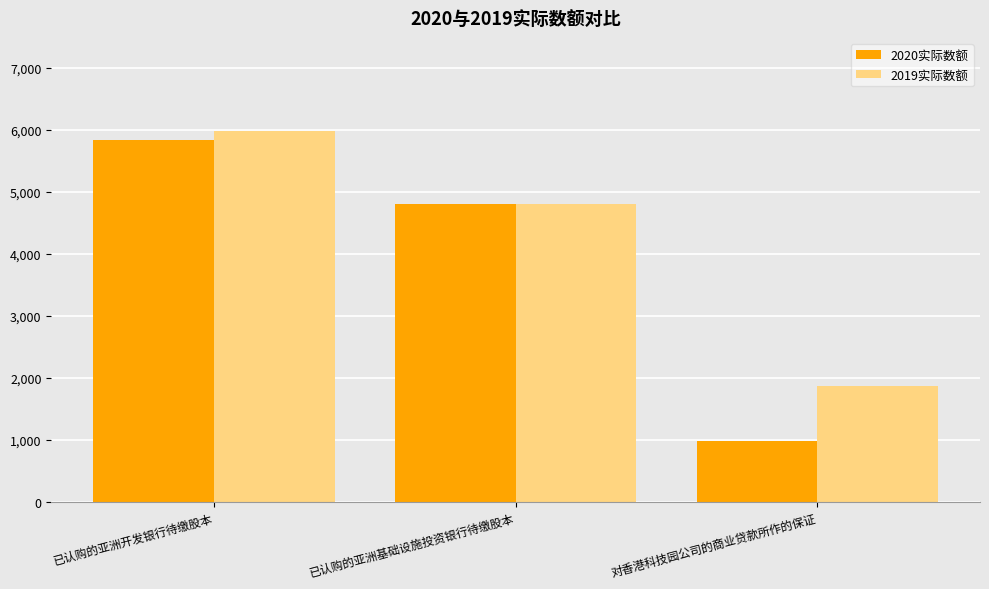

What is the total value across all series at 已认购的亚洲开发银行待缴股本?

11818